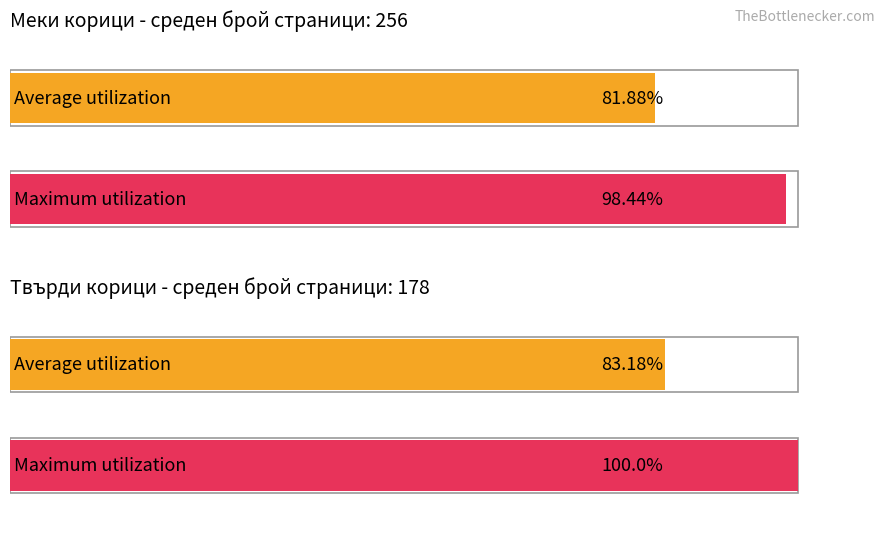

At which label does the data first exceed 320?

6